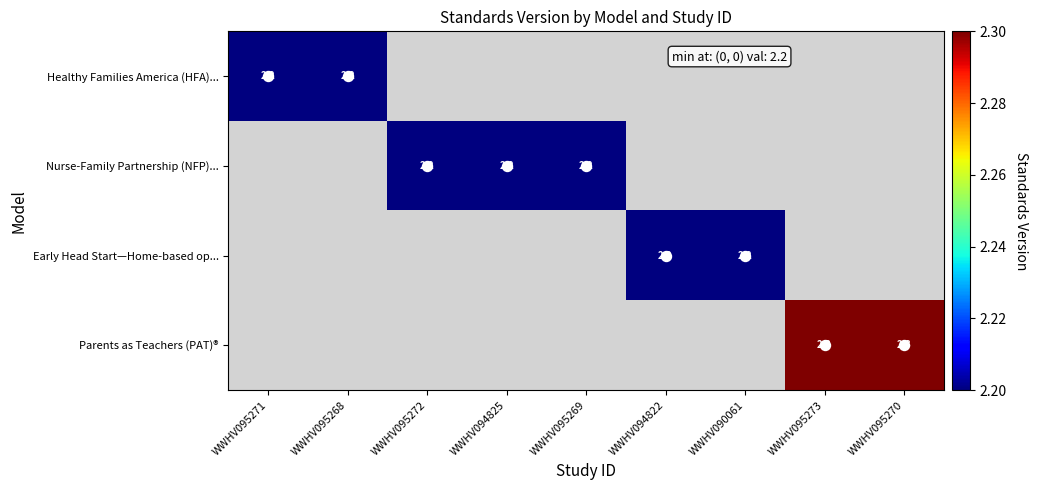

At which category is the sum across all series the highest?

WWHV095273